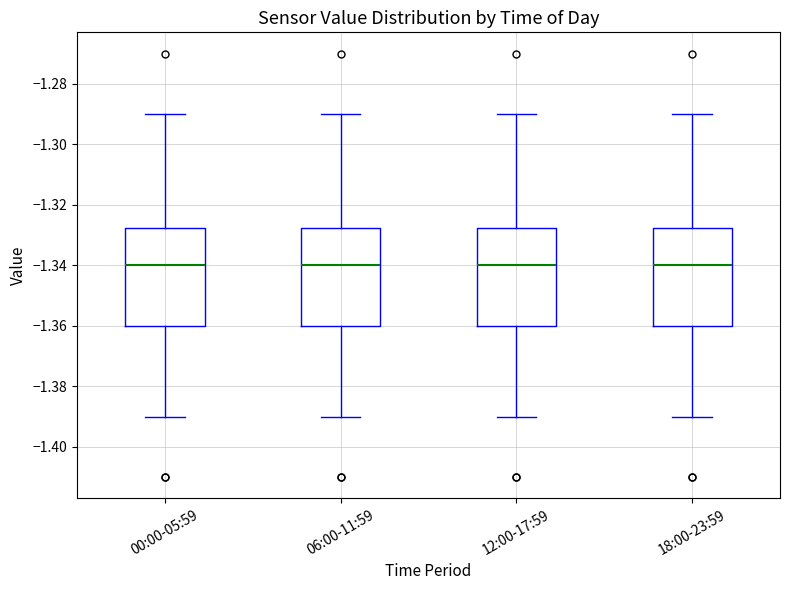

Reading left to right, transcribe this box plot: for each box, give where its median line is, the range the box spans, and where its two whiskers end, as read against the y-axis. The values are not printed on the chart, so give them approximately, as read against the axis.

00:00-05:59: median -1.340, box -1.360 to -1.328, whiskers -1.390 to -1.290
06:00-11:59: median -1.340, box -1.360 to -1.328, whiskers -1.390 to -1.290
12:00-17:59: median -1.340, box -1.360 to -1.328, whiskers -1.390 to -1.290
18:00-23:59: median -1.340, box -1.360 to -1.328, whiskers -1.390 to -1.290